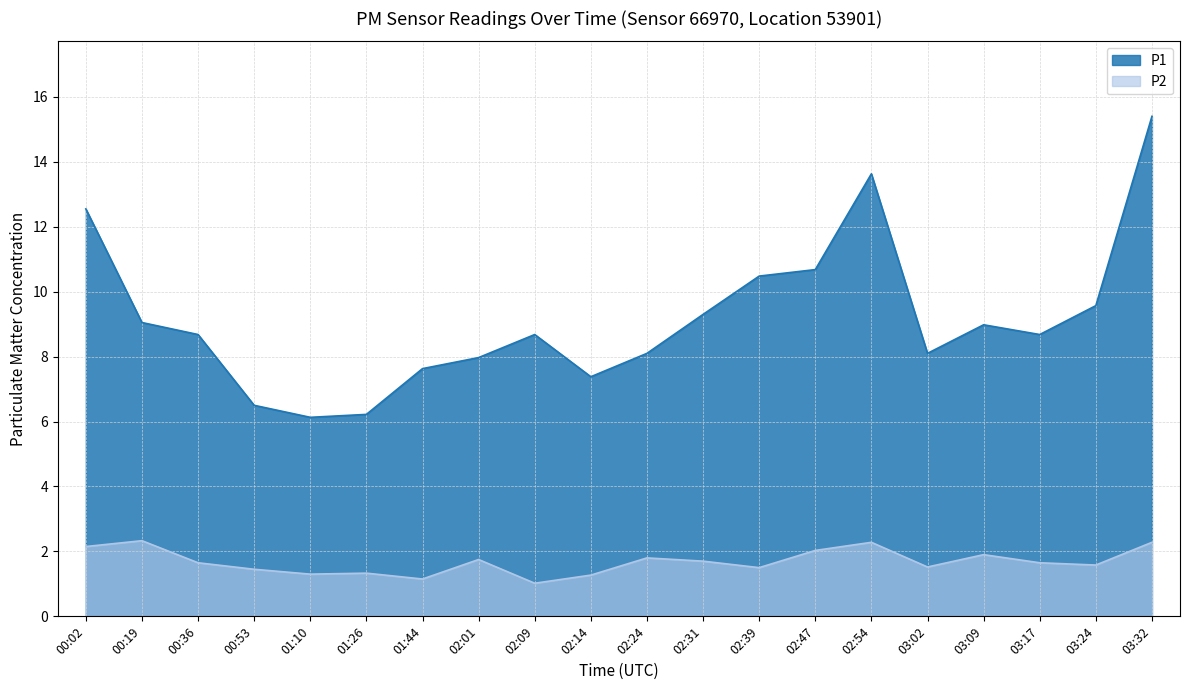

What is the difference between the maximum and minimum values in the P2 series?

1.3